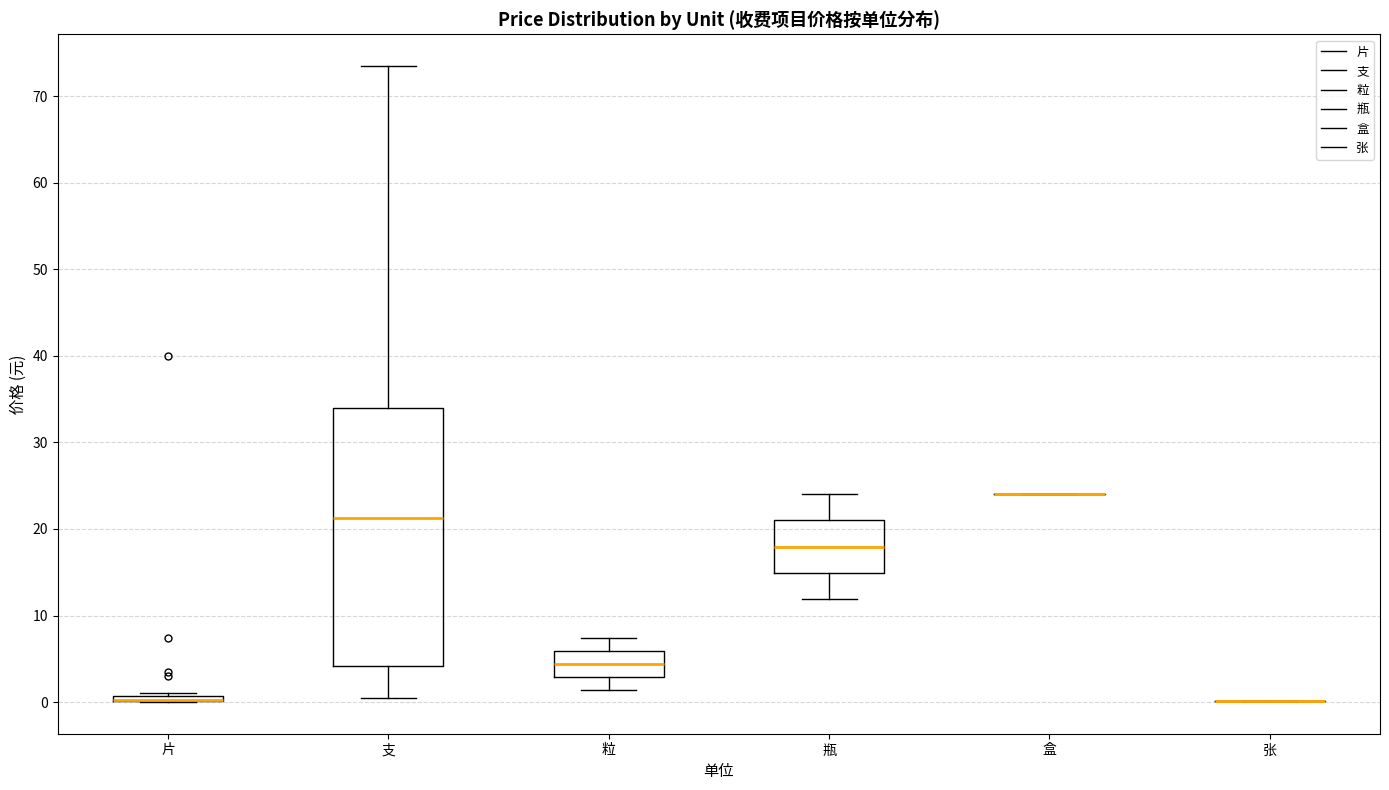

Where is the lower edge of the box for 支 on the y-axis? The values are not printed on the chart, so give them approximately, as read against the axis.

4